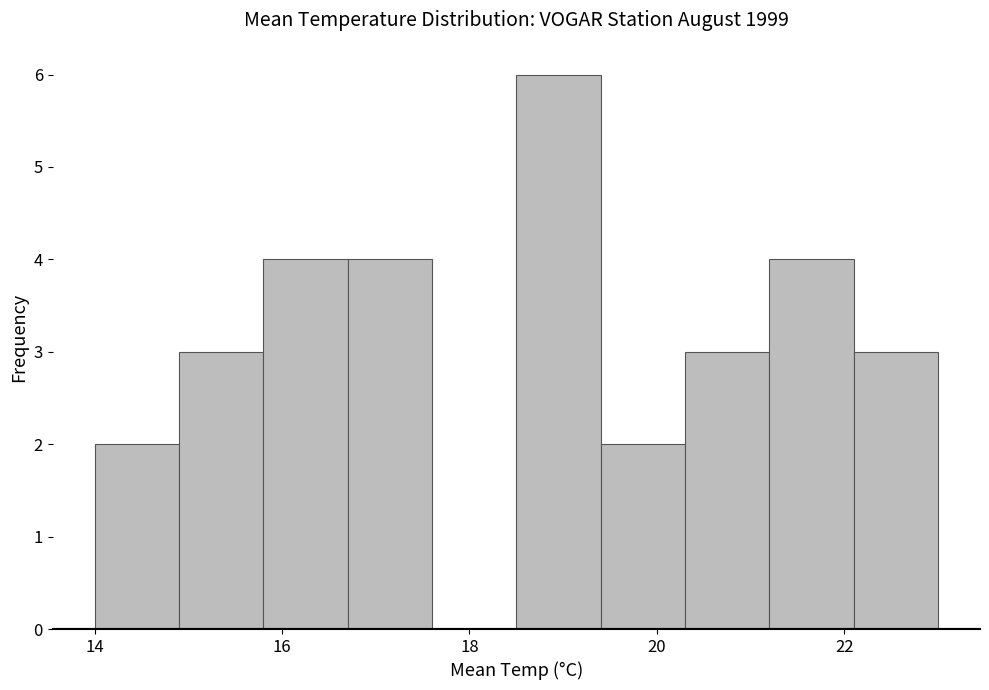

Which range on the x-axis has the tallest bar?

18.5 to 19.4